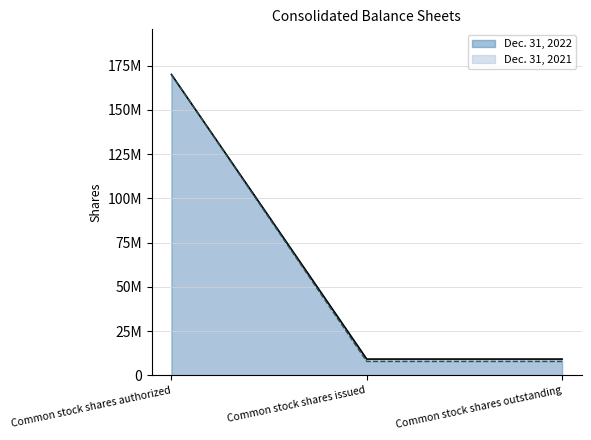

Reading left to right, transcribe all the data shown in this chart.

Dec. 31, 2022: Common stock shares authorized=170000000	Common stock shares issued=9190504	Common stock shares outstanding=9190504
Dec. 31, 2021: Common stock shares authorized=170000000	Common stock shares issued=7853759	Common stock shares outstanding=7853759